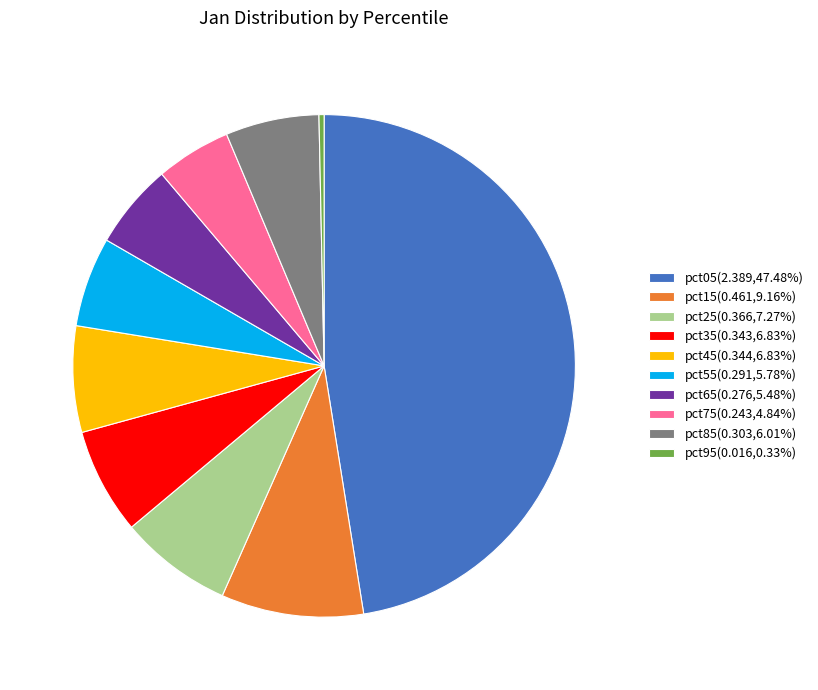

Is pct85(0.303,6.01%) the majority of the pie?

No